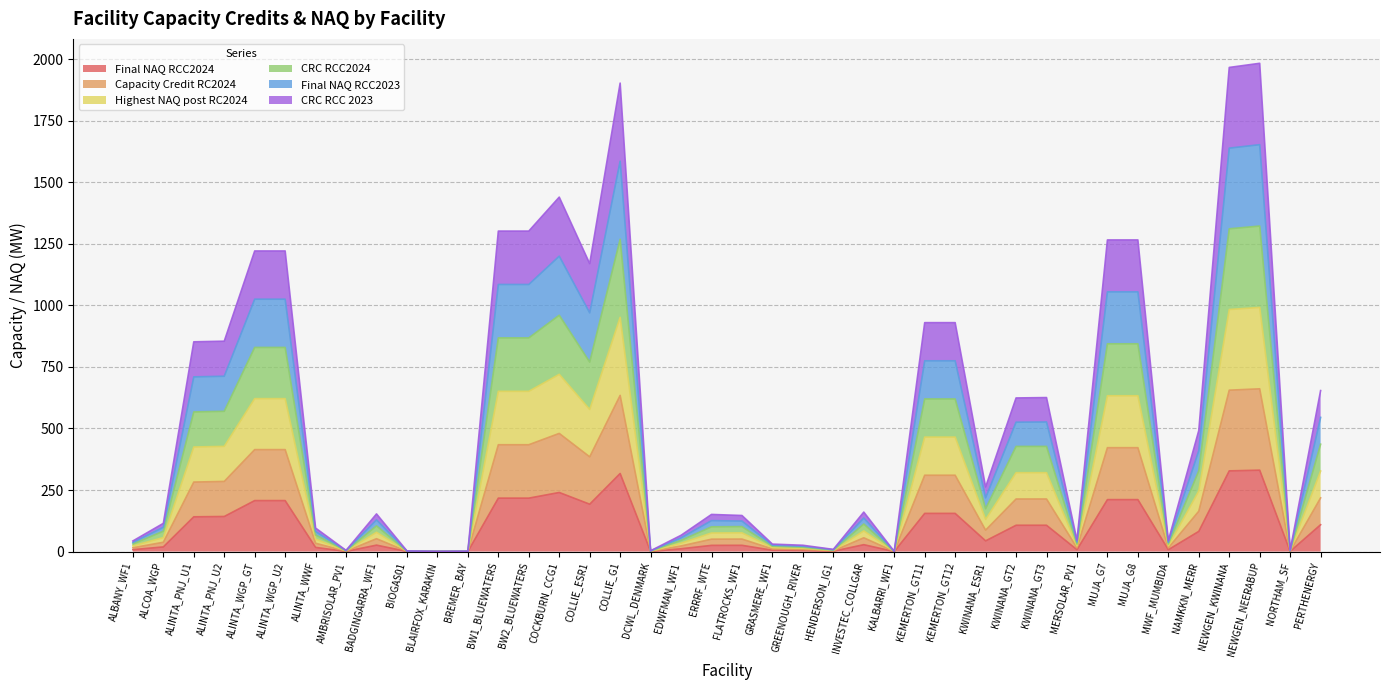

Does the chart display data point markers on the line(s)?

No